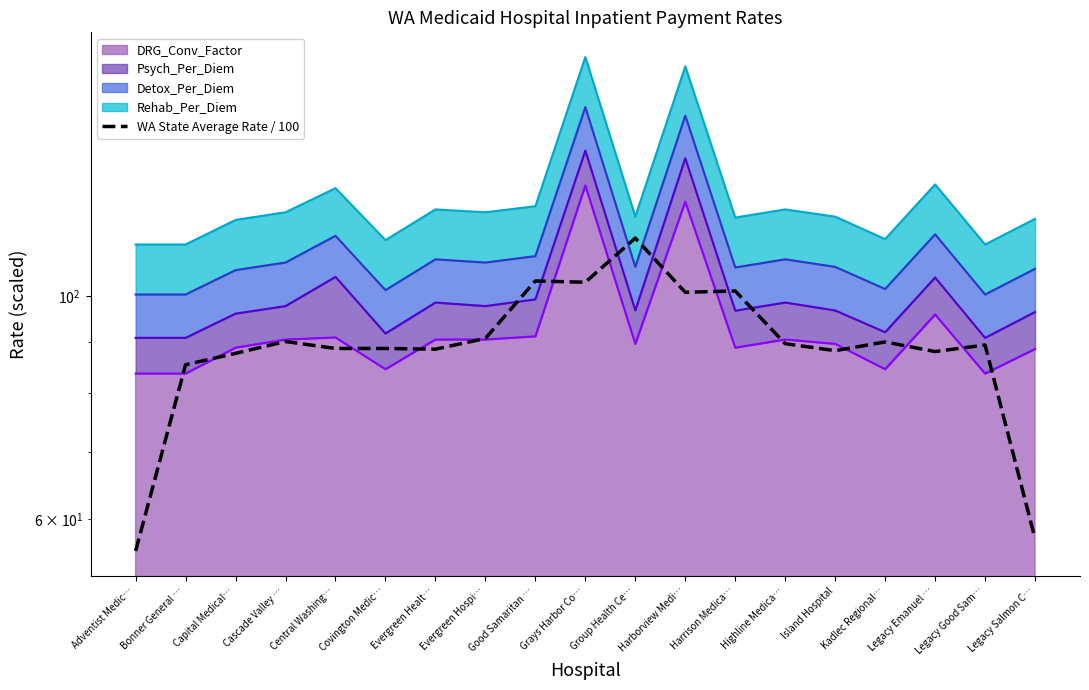

What is the sum of the values at Island Hospital and Evergreen Healt…?

176.8